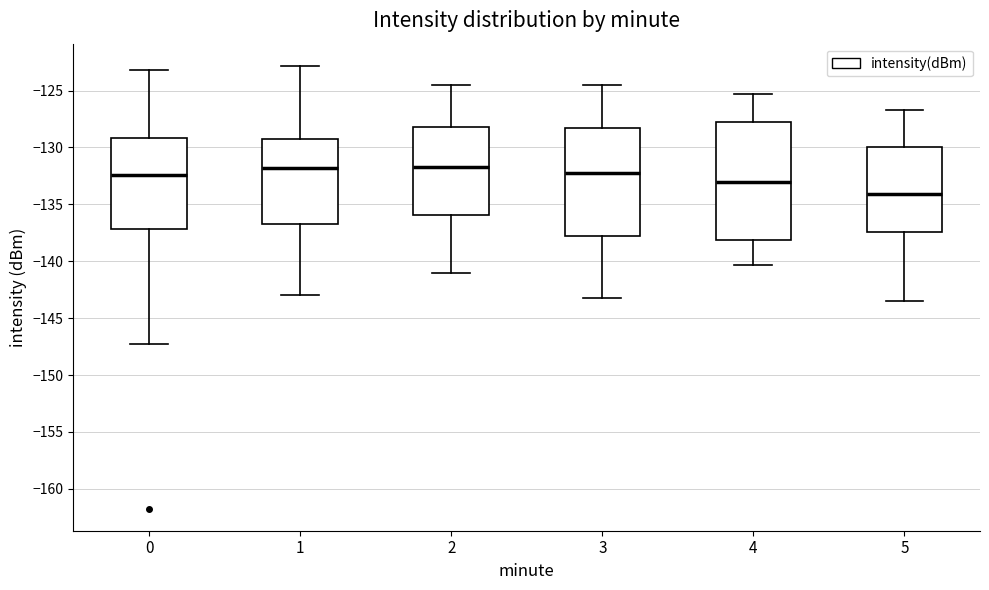

Which box is the tallest, from its lower edge to its upper edge?

4